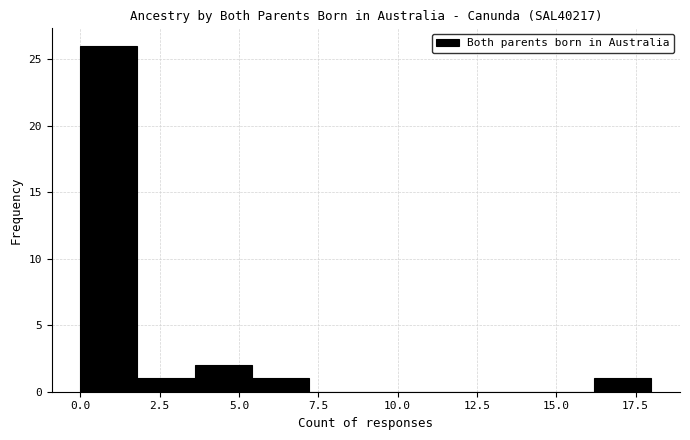

Around what value on the x-axis is the tallest bar? Give the approximate position of its centre, as read against the axis.

1.0